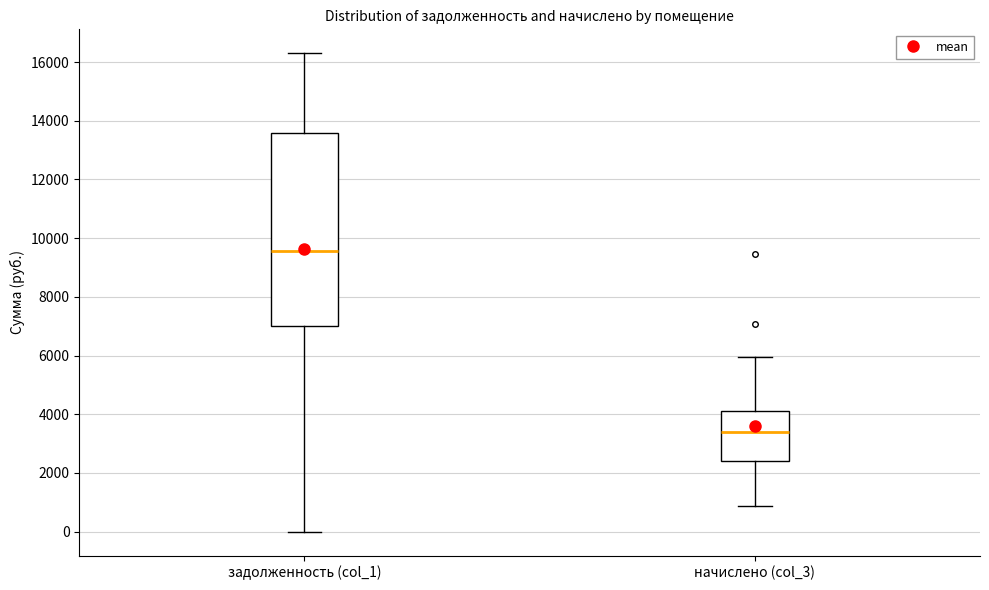

Which box's median line is the lowest?

начислено (col_3)